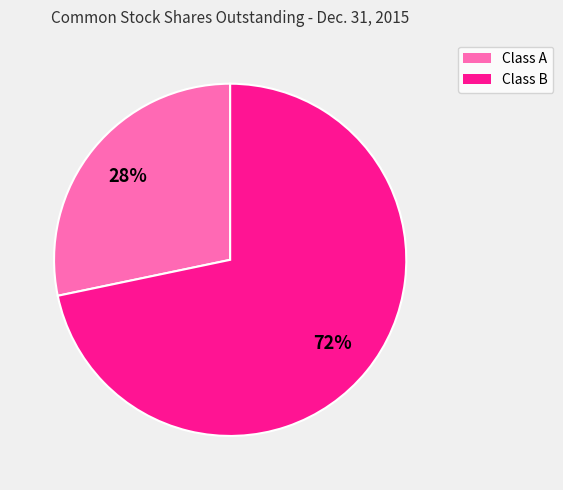

Does any single category account for the majority?

Yes